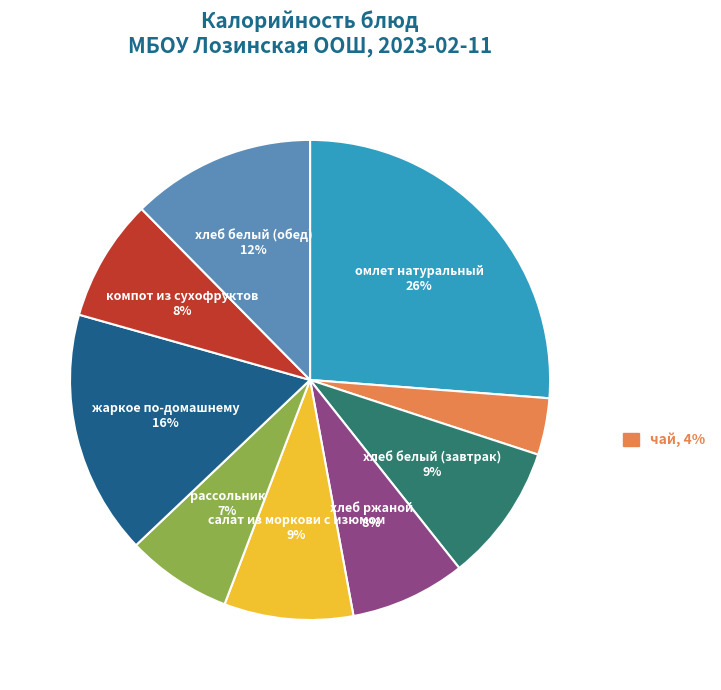

To the nearest percent, what is the difference between the largest and smallest slice percentages?

22%